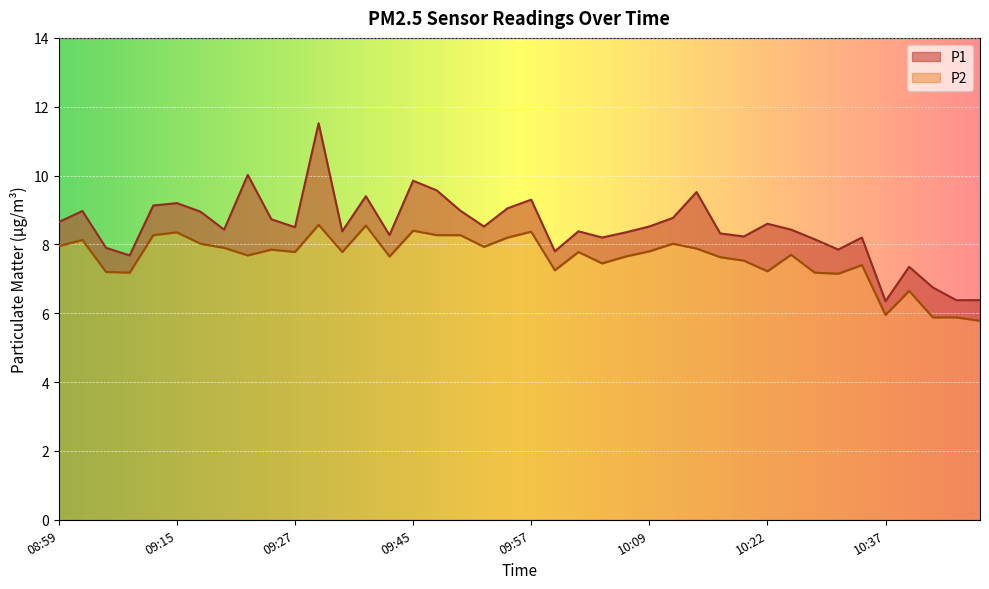

Reading left to right, list all the values displayed in this chart.

P1: 08:59=8.7	09:02=9.0	09:07=7.9	09:10=7.7	09:12=9.1	09:15=9.2	09:18=8.9	09:20=8.4	09:22=10.0	09:25=8.7	09:27=8.5	09:30=11.5	09:32=8.4	09:35=9.4	09:42=8.3	09:45=9.8	09:47=9.6	09:50=9.0	09:52=8.5	09:55=9.1	09:57=9.3	10:00=7.8	10:02=8.4	10:04=8.2	10:07=8.3	10:09=8.5	10:12=8.8	10:14=9.5	10:17=8.3	10:19=8.2	10:22=8.6	10:25=8.4	10:30=8.2	10:32=7.8	10:35=8.2	10:37=6.3	10:40=7.3	10:45=6.8	10:47=6.4	10:53=6.4
P2: 08:59=8.0	09:02=8.1	09:07=7.2	09:10=7.2	09:12=8.3	09:15=8.3	09:18=8.0	09:20=7.9	09:22=7.7	09:25=7.8	09:27=7.8	09:30=8.6	09:32=7.8	09:35=8.6	09:42=7.7	09:45=8.4	09:47=8.3	09:50=8.3	09:52=7.9	09:55=8.2	09:57=8.4	10:00=7.2	10:02=7.8	10:04=7.5	10:07=7.7	10:09=7.8	10:12=8.0	10:14=7.9	10:17=7.6	10:19=7.5	10:22=7.2	10:25=7.7	10:30=7.2	10:32=7.2	10:35=7.4	10:37=6.0	10:40=6.7	10:45=5.9	10:47=5.9	10:53=5.8